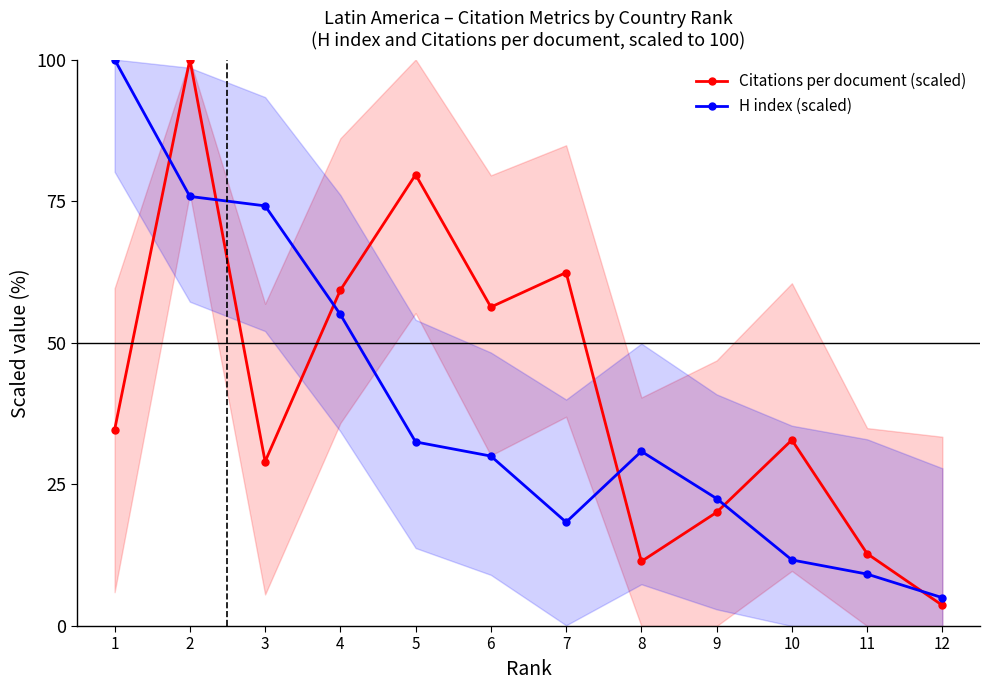

What is the approximate value of H index (scaled) at 2?

75.8